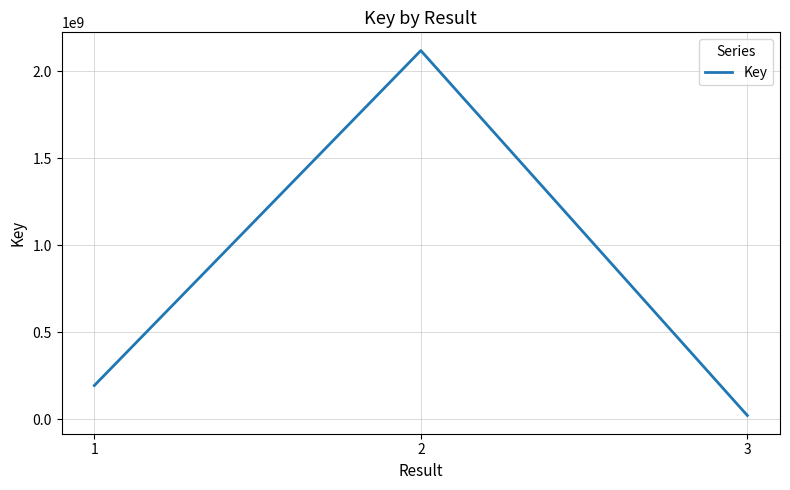

Which category has the lowest value across all series?

3